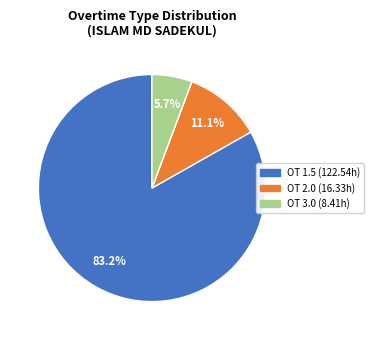

To the nearest percent, what is the average slice percentage?

33%